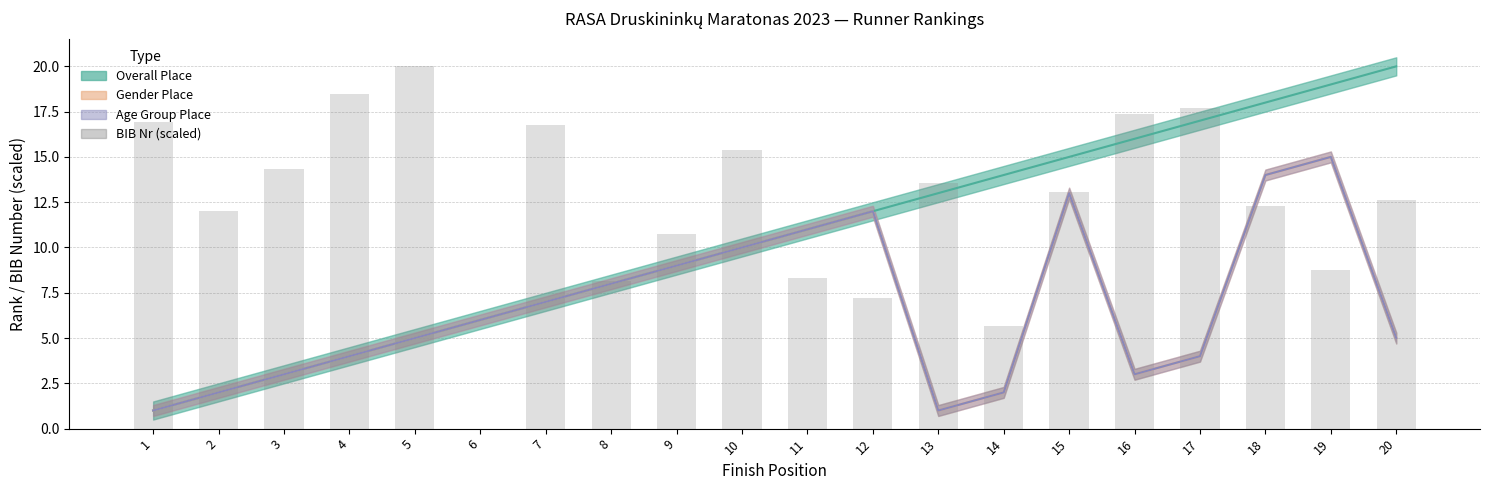

Does the chart contain any negative values?

No